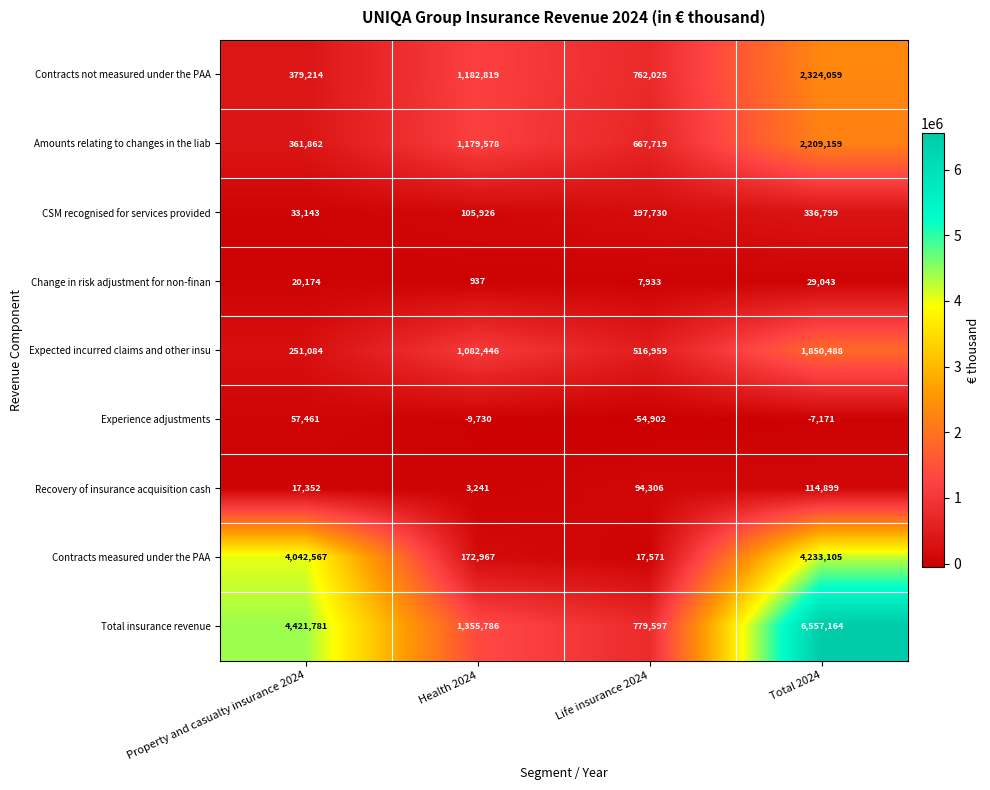

Which label corresponds to the largest value in the chart?

Total 2024